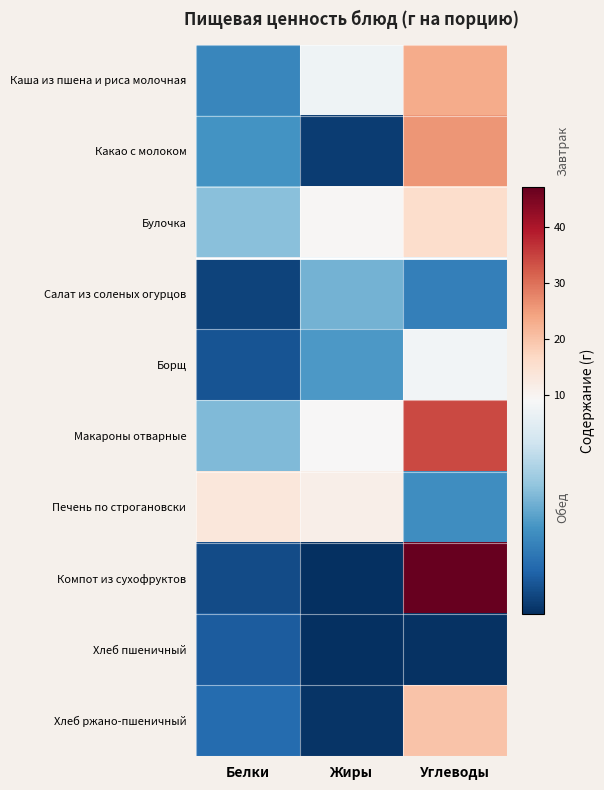

Which series has the largest total across all categories?

Компот из сухофруктов